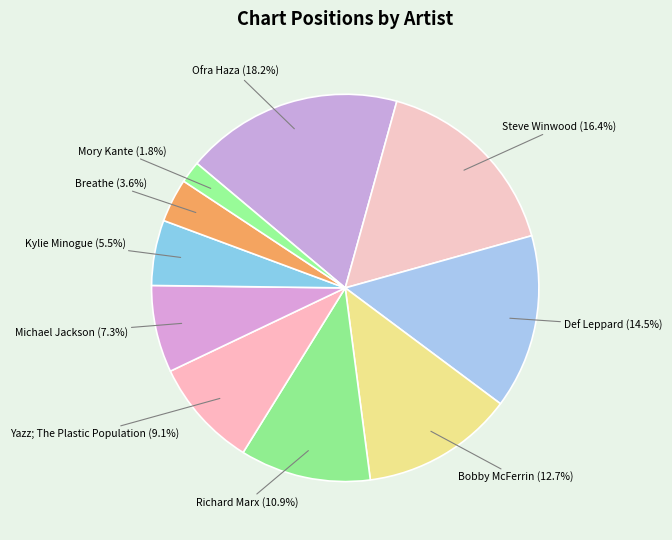

To the nearest percent, what is the difference between the largest and smallest slice percentages?

16%